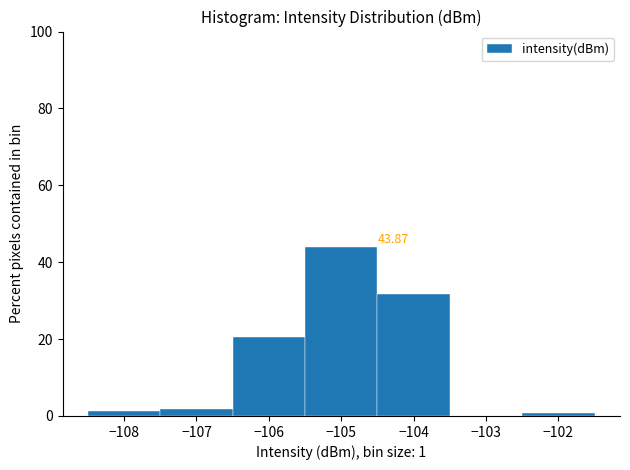

Which range on the x-axis has the tallest bar?

-105.5 to -104.5